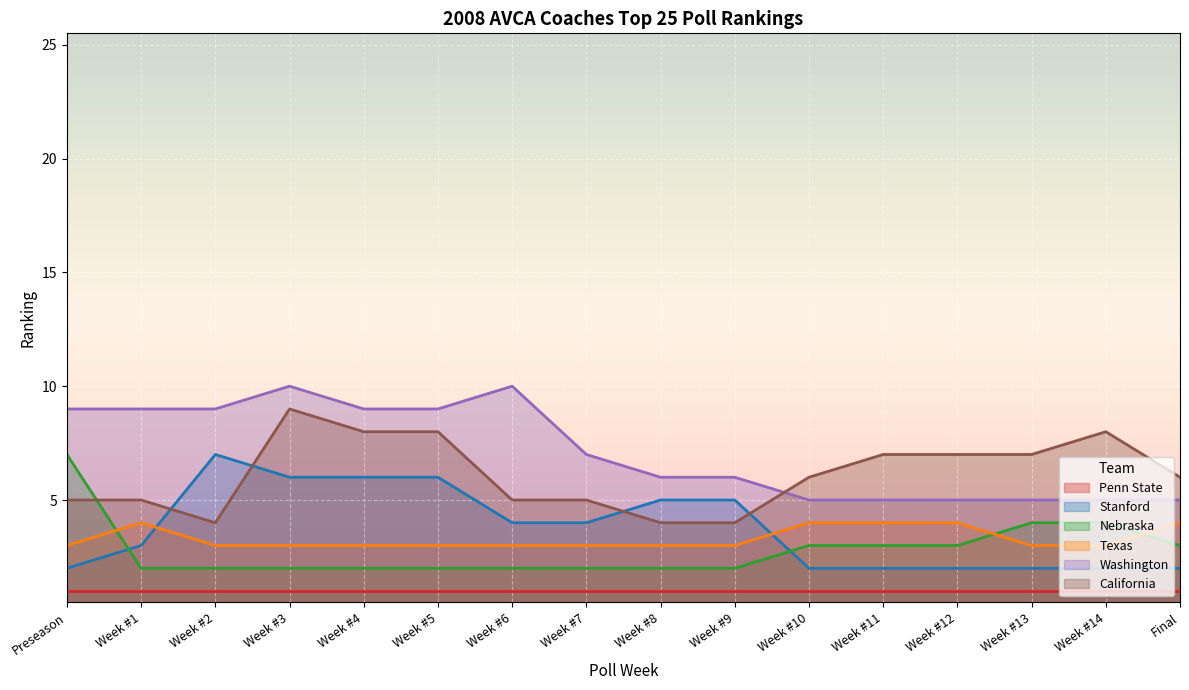

What is the sum of the Texas values at Week #10 and Week #8?

7